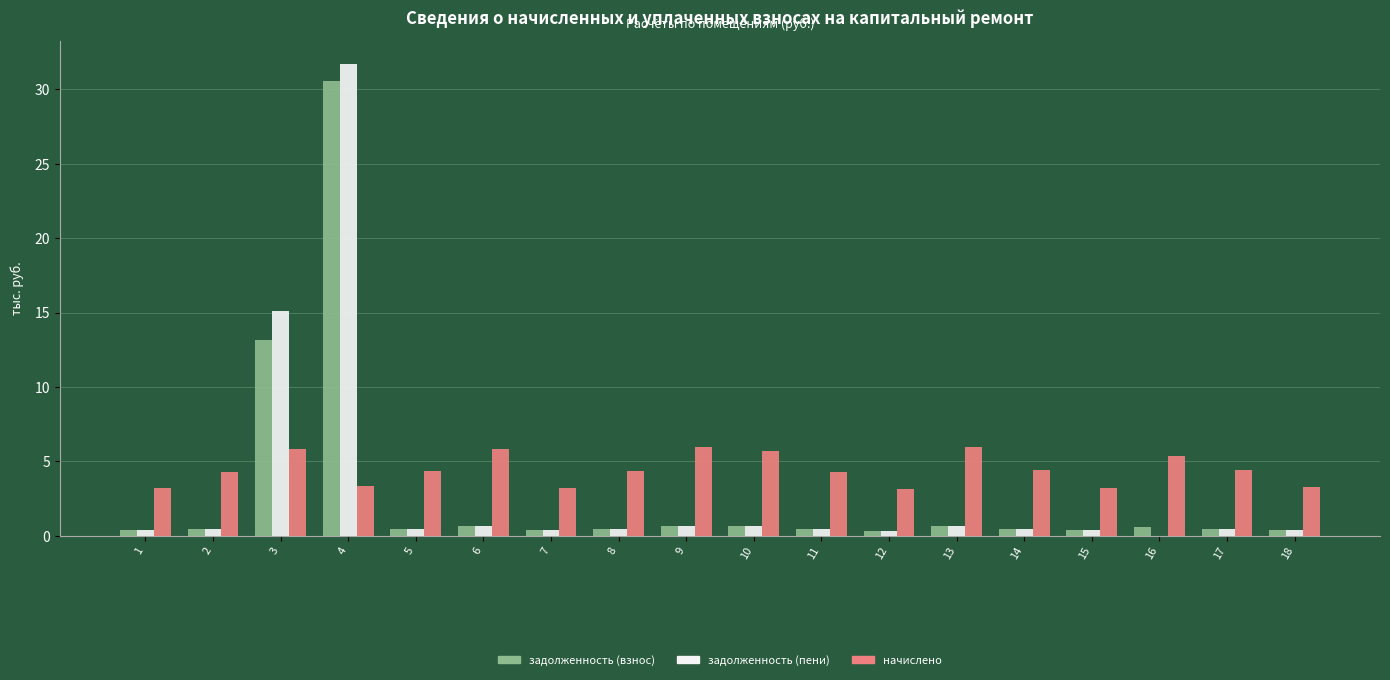

Which category has the highest value across all series?

4